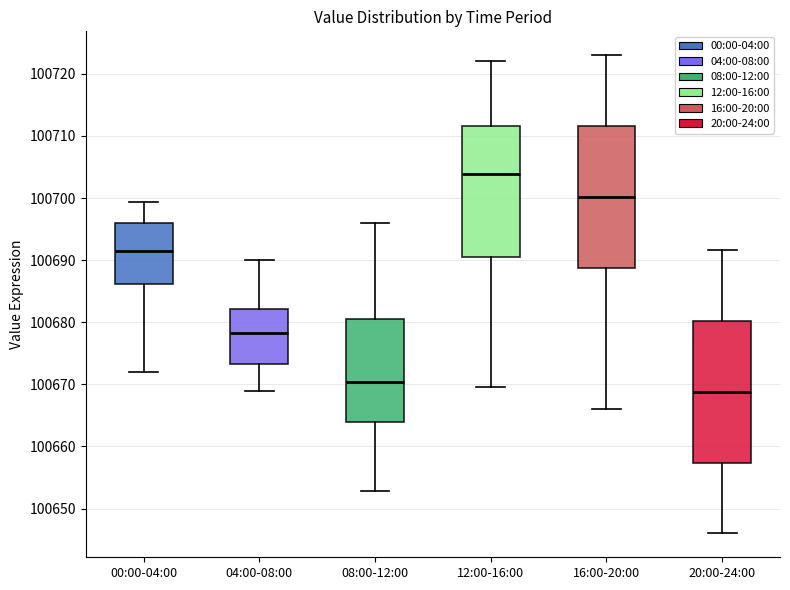

Reading left to right, transcribe this box plot: for each box, give where its median line is, the range the box spans, and where its two whiskers end, as read against the y-axis. The values are not printed on the chart, so give them approximately, as read against the axis.

00:00-04:00: median 100692, box 100686 to 100696, whiskers 100672 to 100699
04:00-08:00: median 100678, box 100673 to 100682, whiskers 100669 to 100690
08:00-12:00: median 100670, box 100664 to 100681, whiskers 100653 to 100696
12:00-16:00: median 100704, box 100691 to 100712, whiskers 100670 to 100722
16:00-20:00: median 100700, box 100689 to 100712, whiskers 100666 to 100723
20:00-24:00: median 100669, box 100657 to 100680, whiskers 100646 to 100692